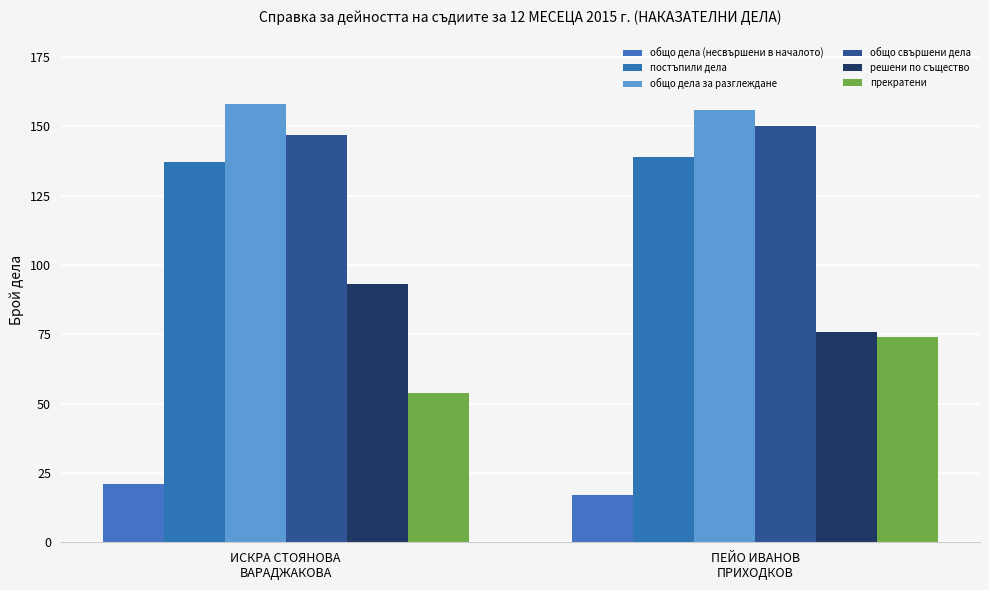

What is the difference between the highest and lowest values at ПЕЙО ИВАНОВ
ПРИХОДКОВ?

139